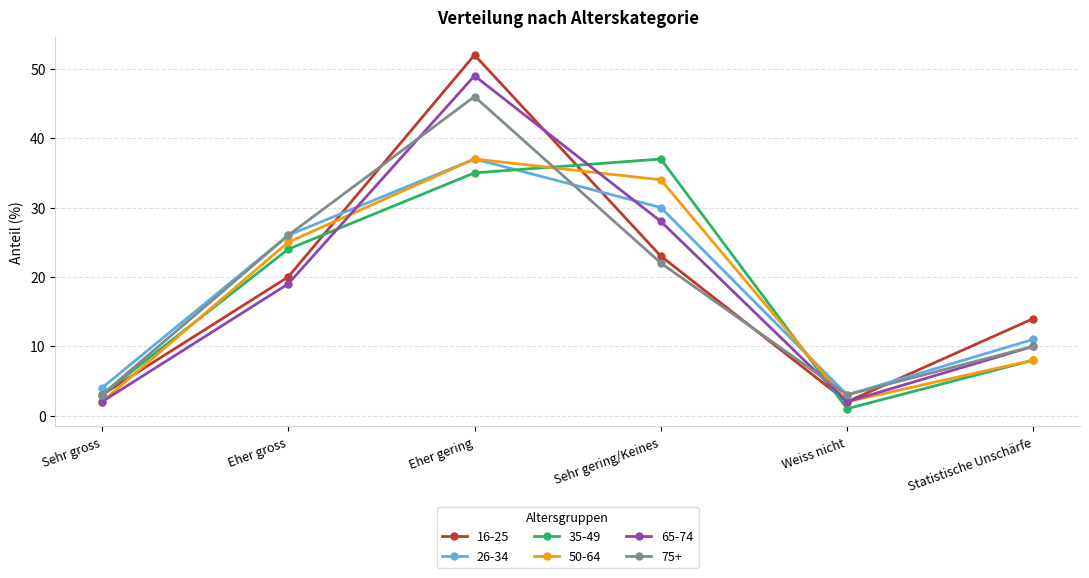

Which series has the largest total across all categories?

16-25